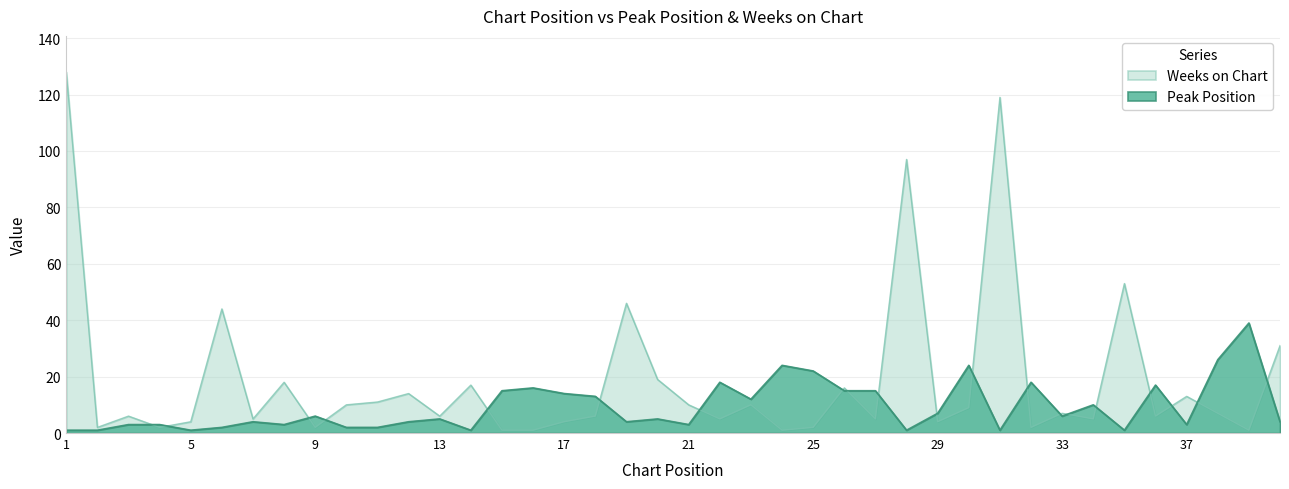

Reading left to right, extract all data points from this chart.

Peak Position: 1	1	3	3	1	2	4	3	6	2	2	4	5	1	15	16	14	13	4	5	3	18	12	24	22	15	15	1	7	24	1	18	6	10	1	17	3	26	39	4
Weeks on Chart: 128	2	6	2	4	44	5	18	2	10	11	14	6	17	1	1	4	6	46	19	10	5	10	1	2	16	5	97	4	9	119	2	7	5	53	6	13	7	1	31